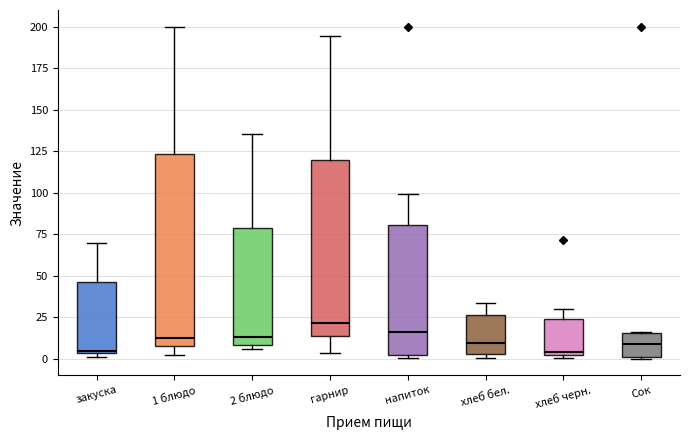

Comparing the boxes themselves (not the whiskers), which one is the tallest?

1 блюдо